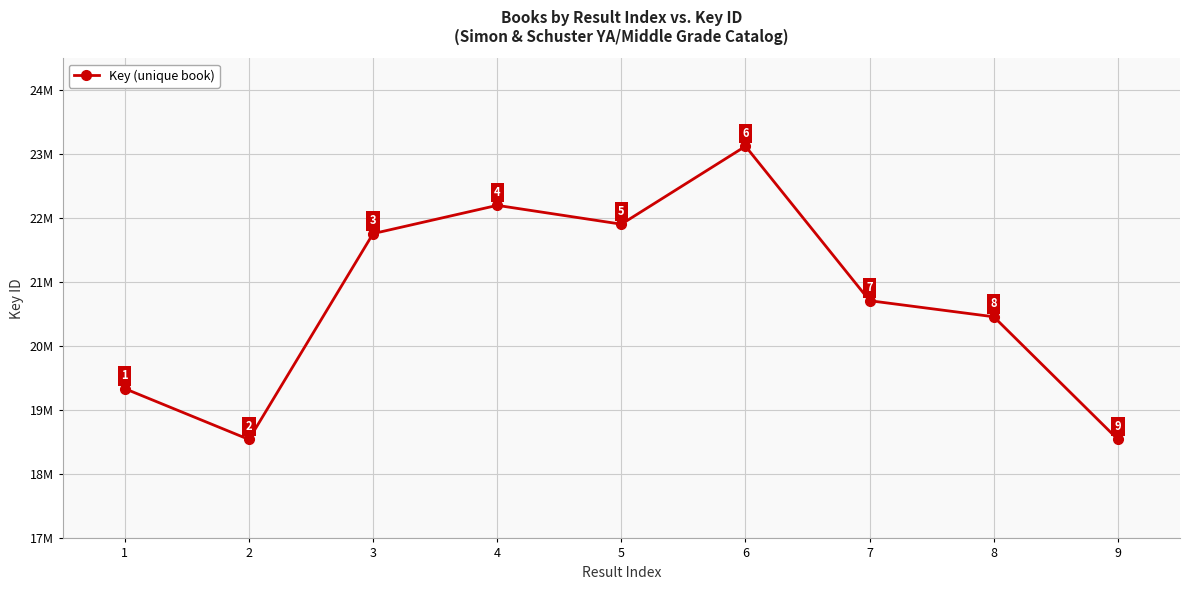

List the labels in order of value, smallest first.

2, 9, 1, 8, 7, 3, 5, 4, 6